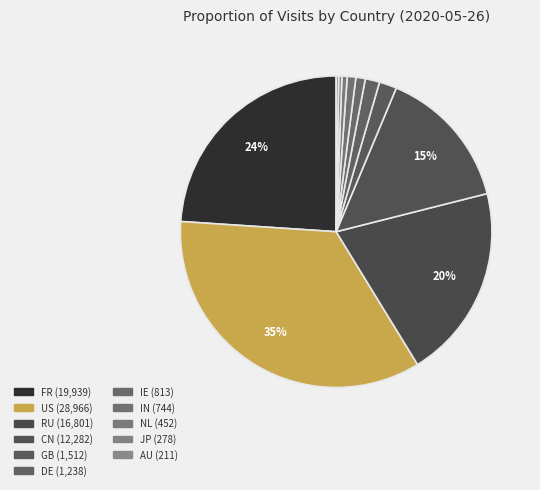

Between RU and JP, which is larger?

RU